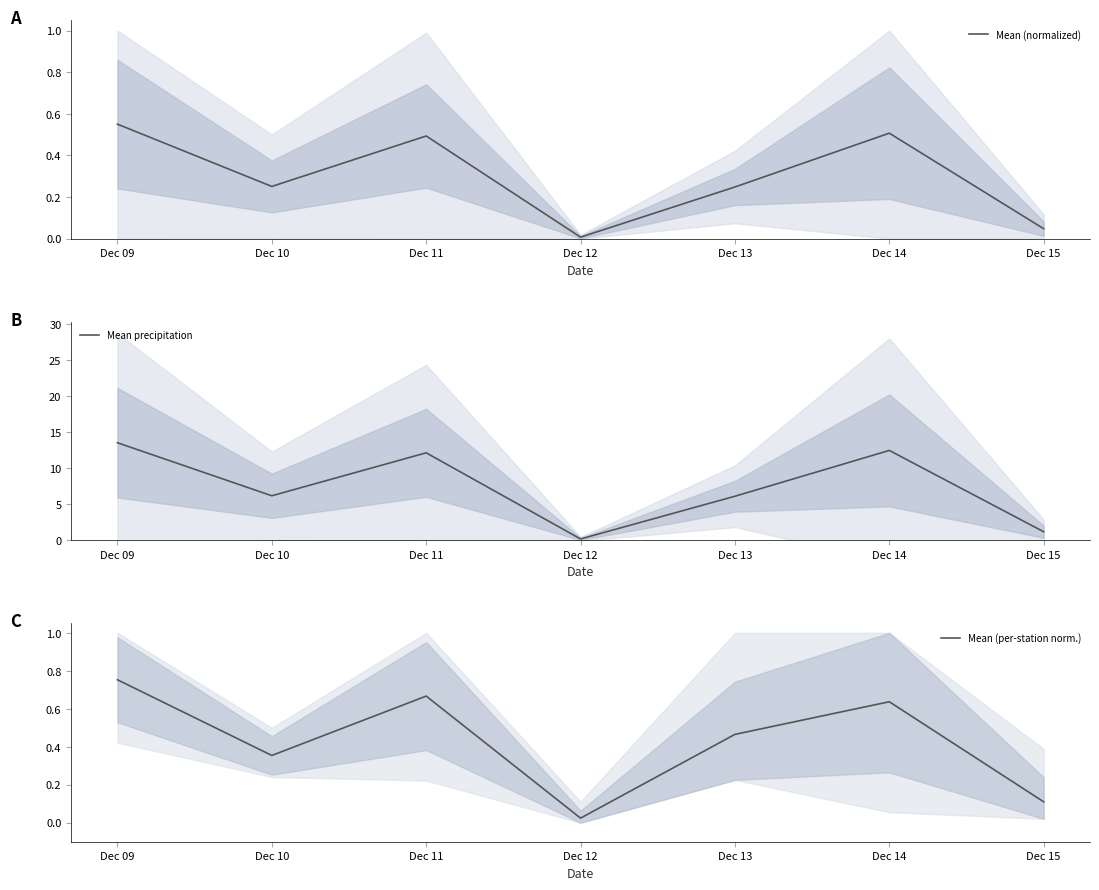

Read the Mean (per-station norm.) value at Dec 09.

0.8